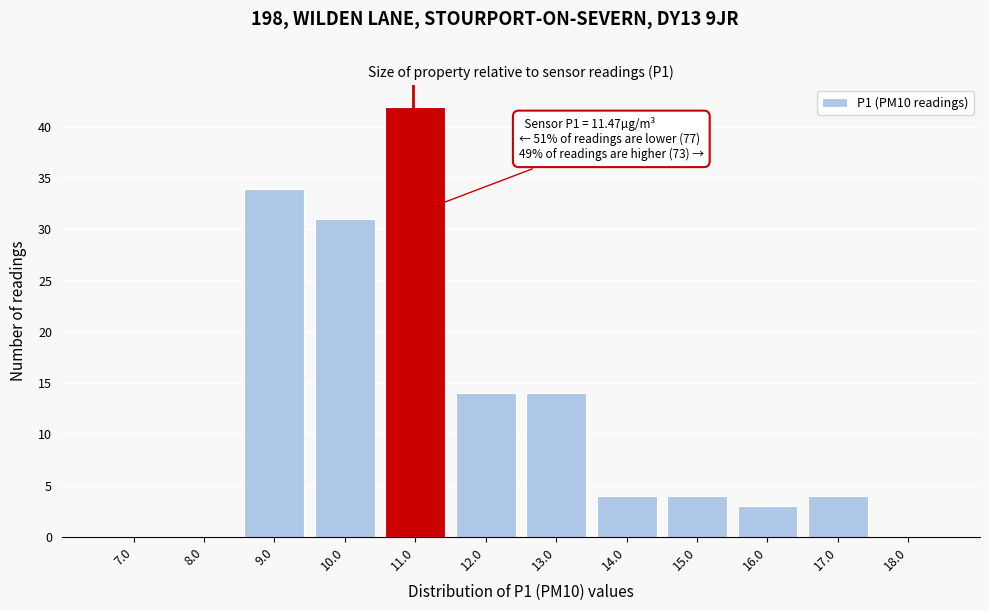

Reading right to left, list all the values displayed in this chart.

18.0=0	17.0=4	16.0=3	15.0=4	14.0=4	13.0=14	12.0=14	11.0=42	10.0=31	9.0=34	8.0=0	7.0=0